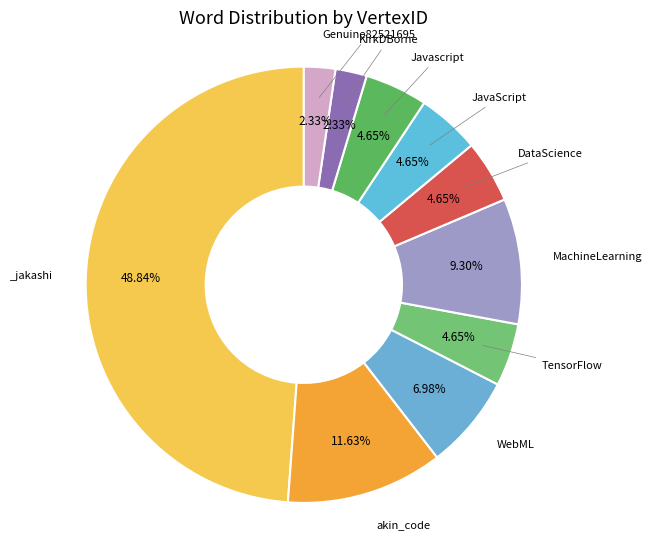

How many slices are in this pie chart?

10